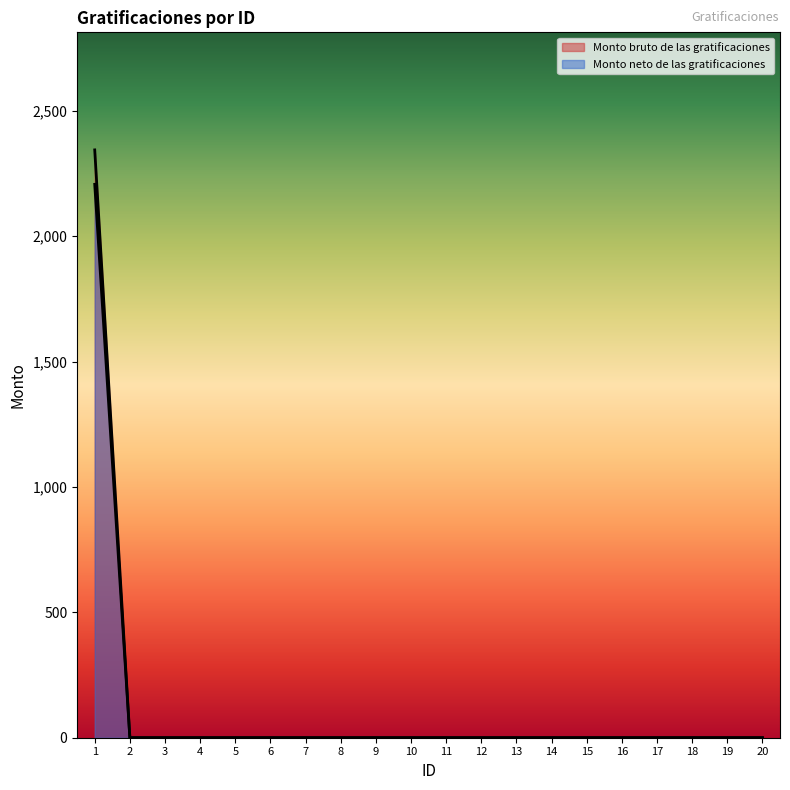

Rank the series at 8 from highest to lowest value.

Monto bruto de las gratificaciones, Monto neto de las gratificaciones